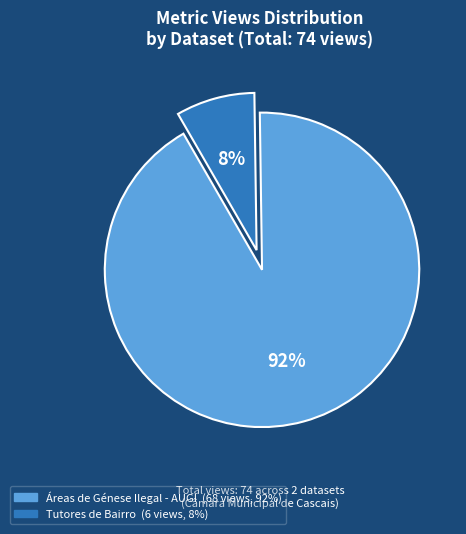

Rank the categories by value from highest to lowest.

Áreas de Génese Ilegal - AUGI, Tutores de Bairro